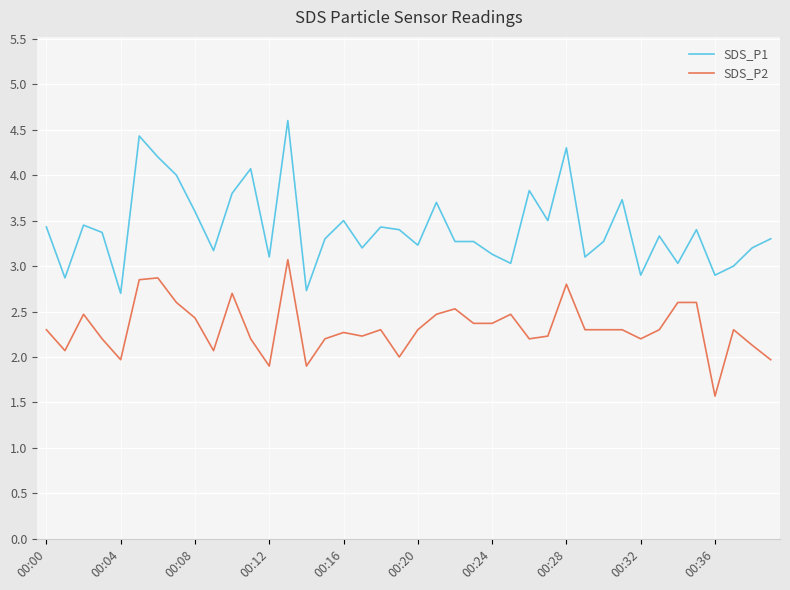

What is the maximum value shown in the chart?

4.6